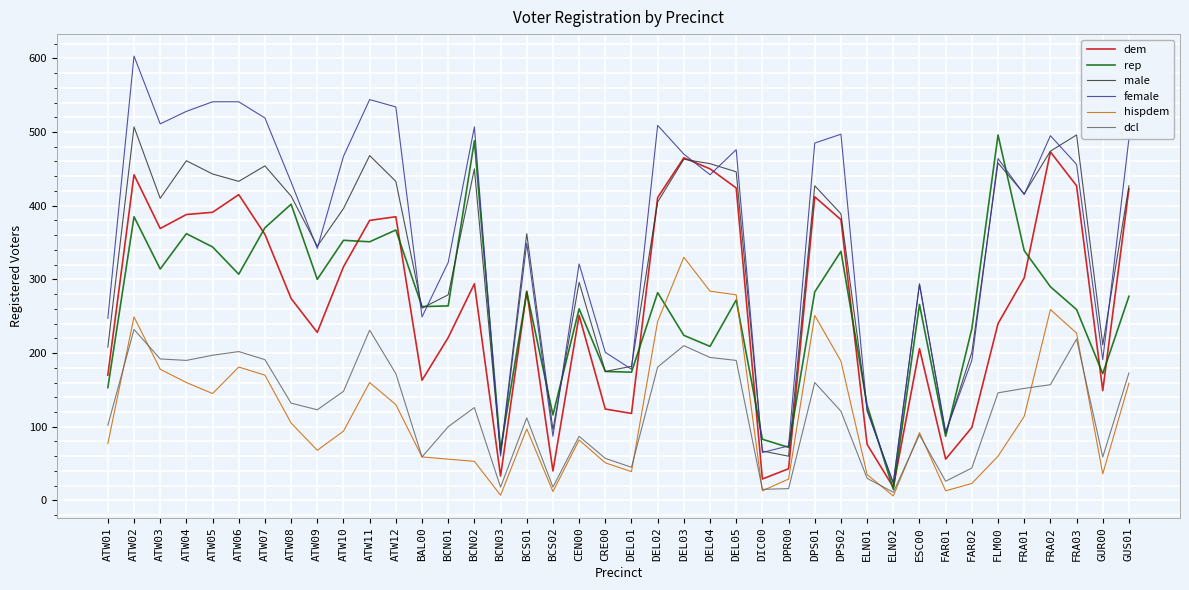

Which series changed the most between ATW12 and DPR00?

female